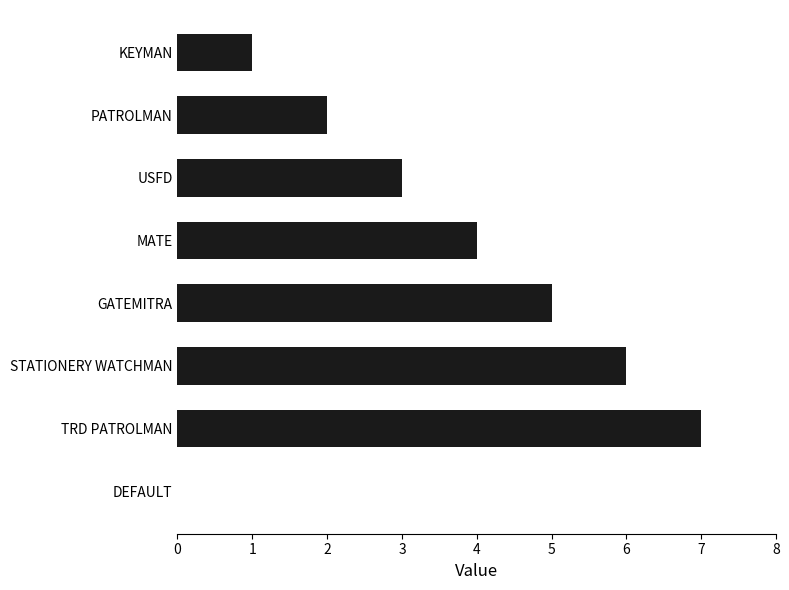

What is the sum of all values?

28